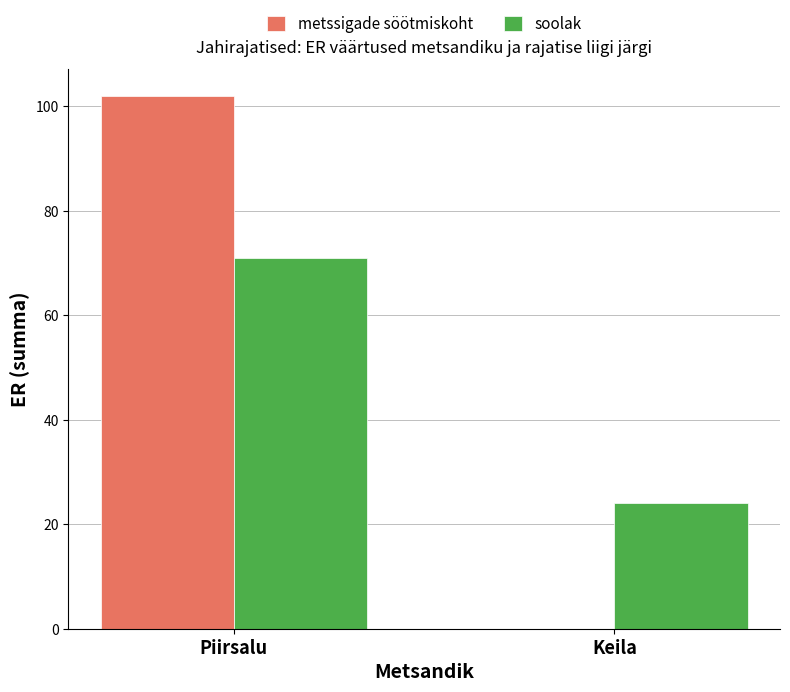

At which category is the sum across all series the highest?

Piirsalu